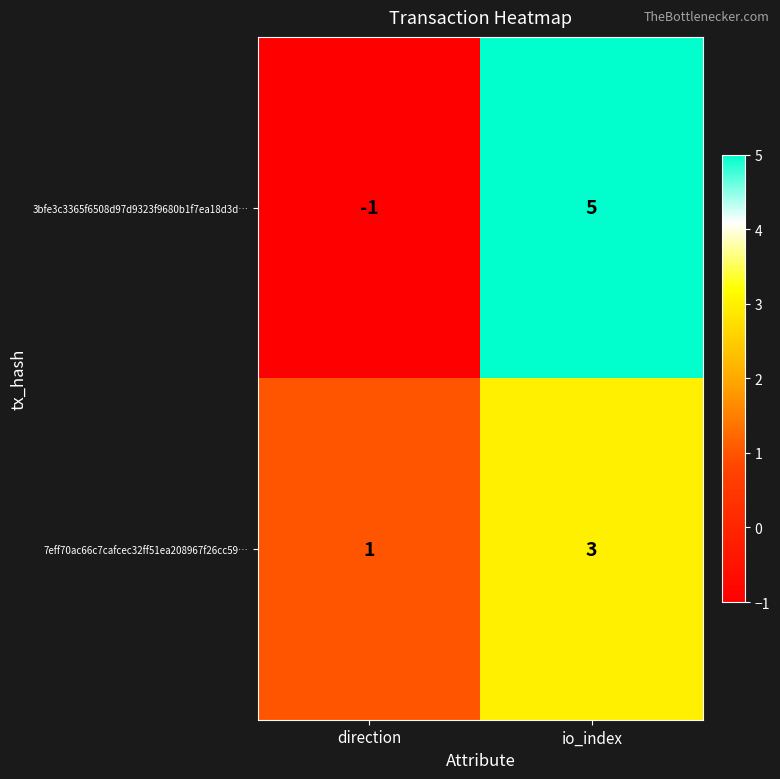

At which label is 3bfe3c3365f6508d97d9323f9680b1f7ea18d3d… closest to 2?

direction